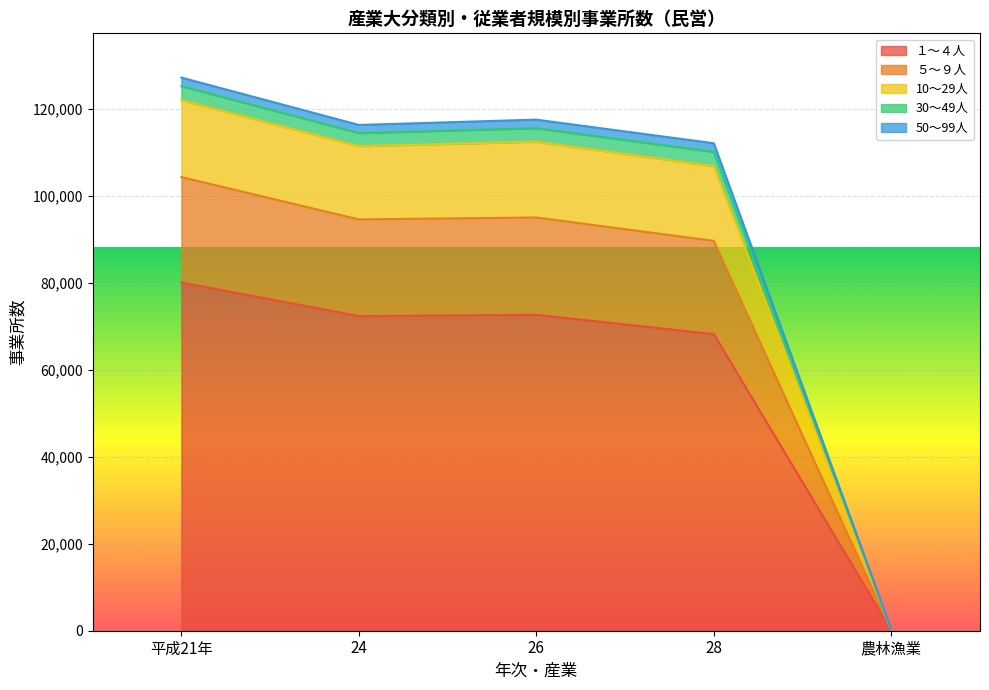

True or false: １～４人 and 50～99人 intersect in this chart.

False